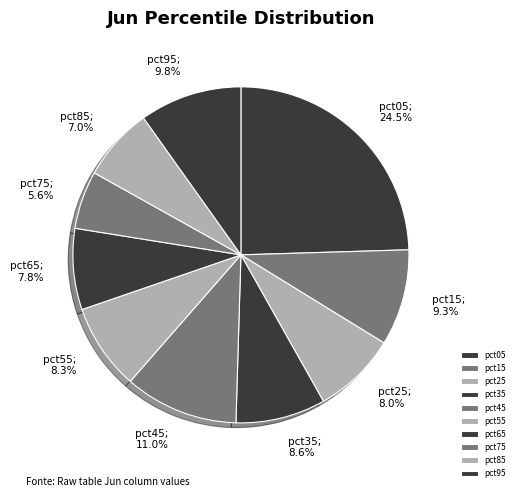

Which slice is the smallest?

pct75